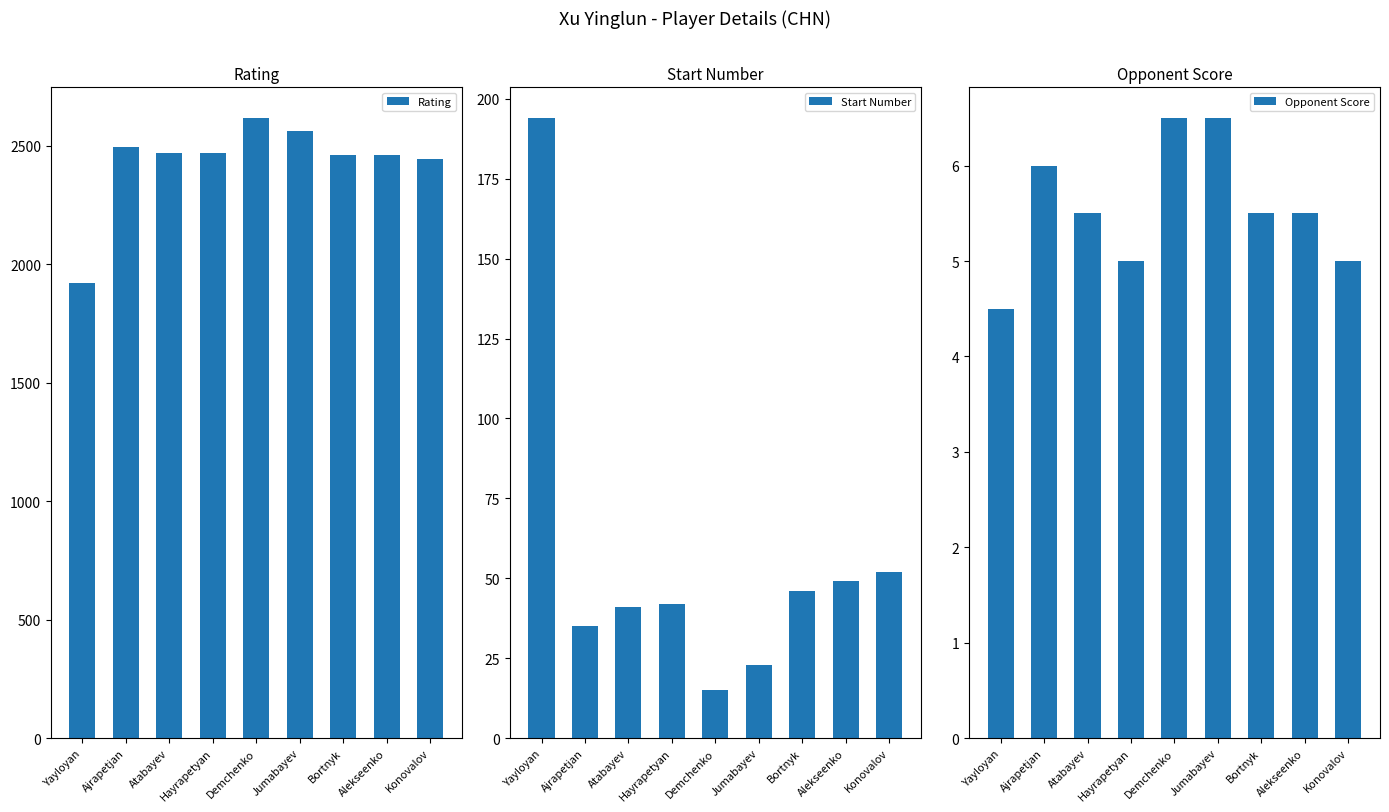

Does the chart contain any negative values?

No